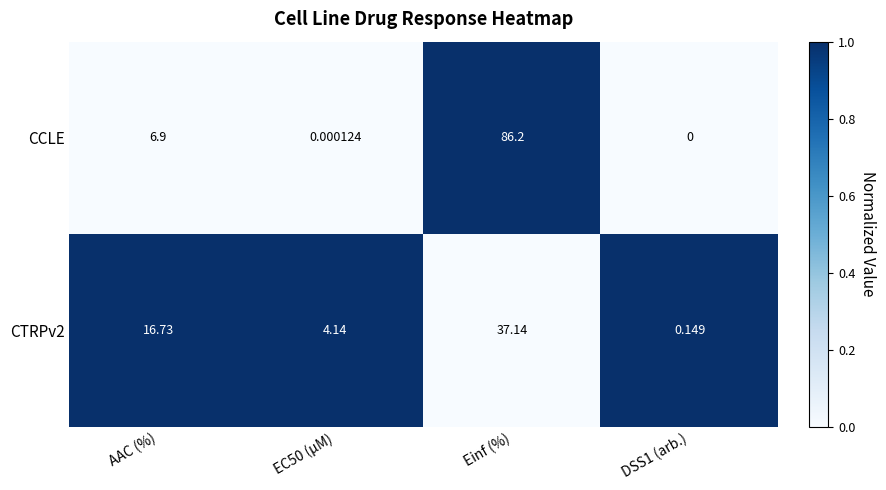

List the series in order of their overall mean, lowest first.

CTRPv2, CCLE